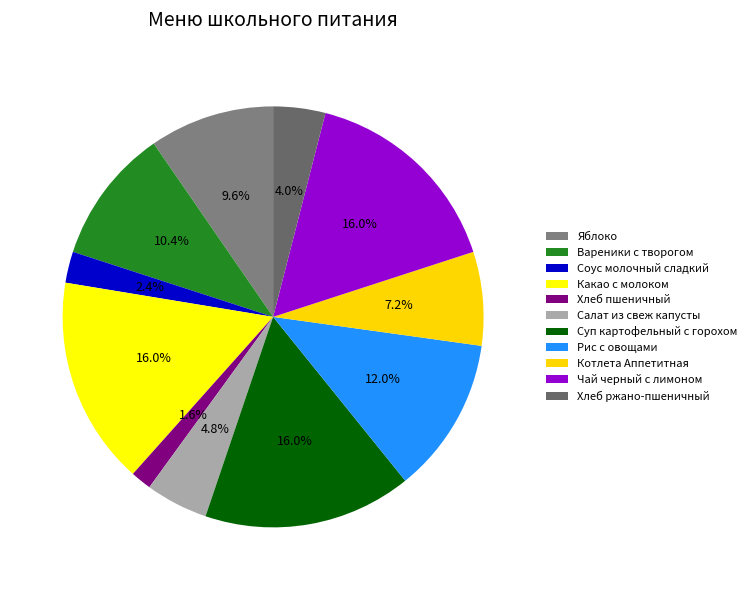

To the nearest percent, what is the difference between the Какао с молоком and Соус молочный сладкий slice percentages?

14%